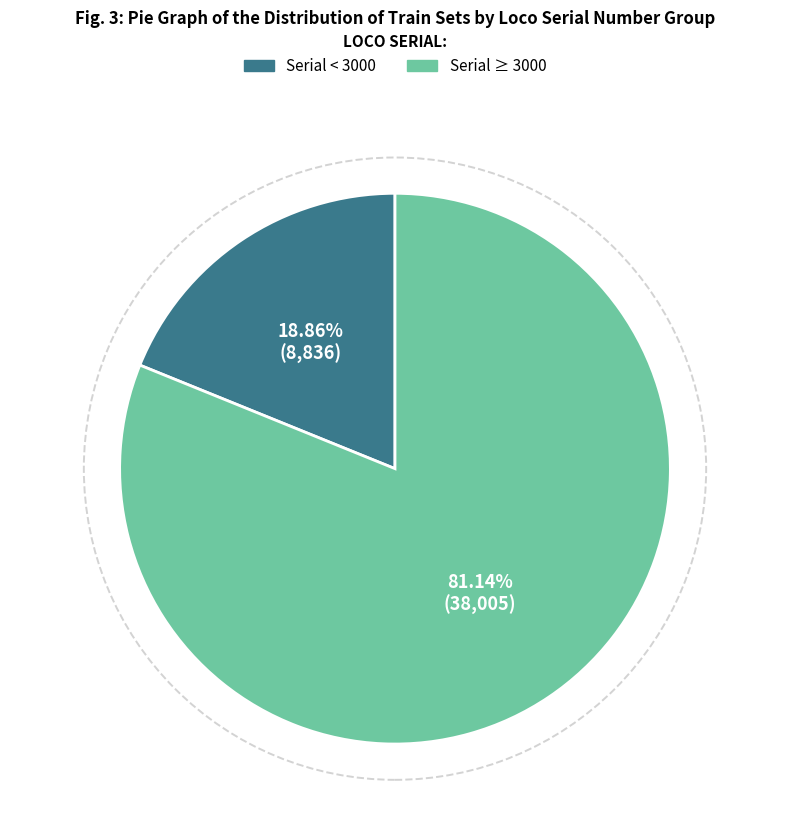

To the nearest percent, what is the difference between the largest and smallest slice percentages?

62%